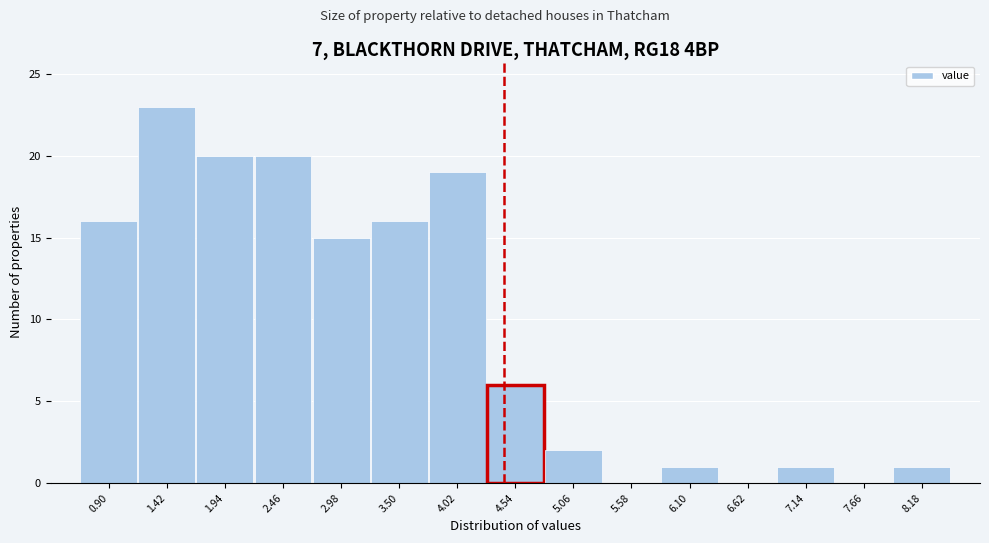

Reading left to right, what are all the values shown in this chart?

0.90=16	1.42=23	1.94=20	2.46=20	2.98=15	3.50=16	4.02=19	4.54=6	5.06=2	5.58=0	6.10=1	6.62=0	7.14=1	7.66=0	8.18=1